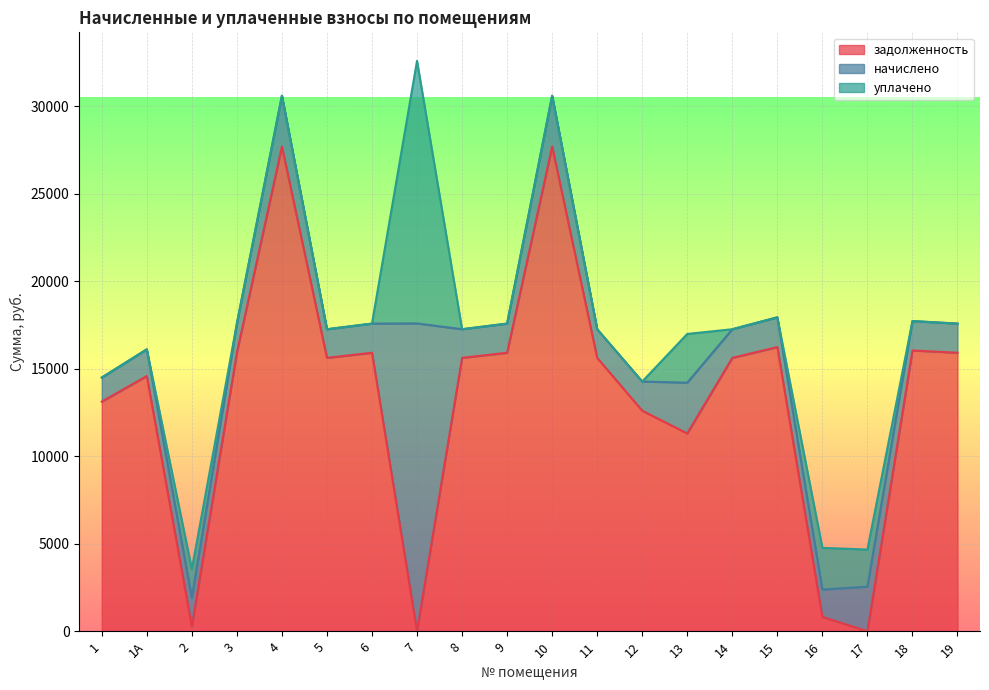

At 7, list the series in order from largest to smallest.

начислено, уплачено, задолженность